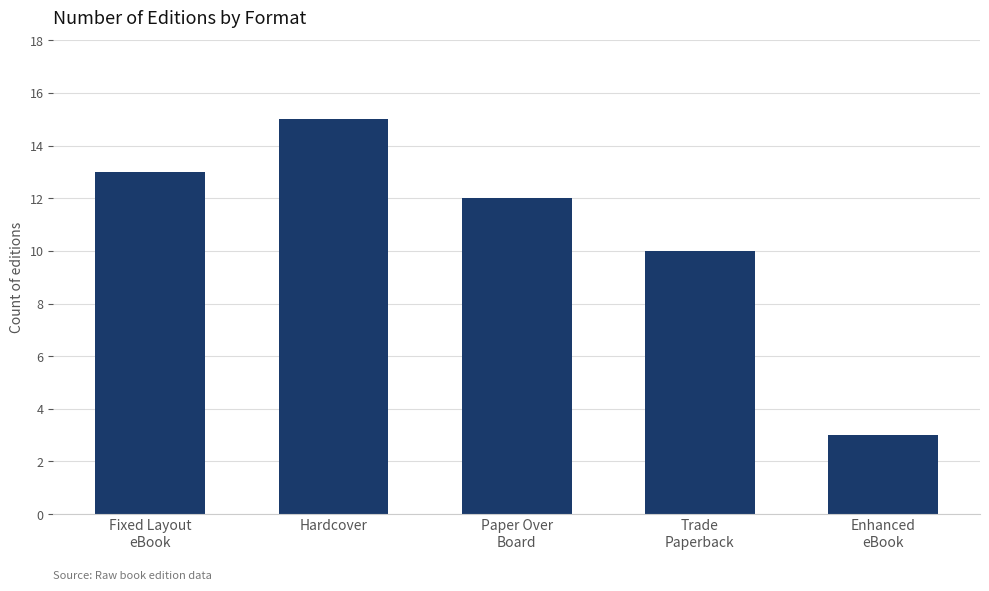

What position from the right is Hardcover?

4